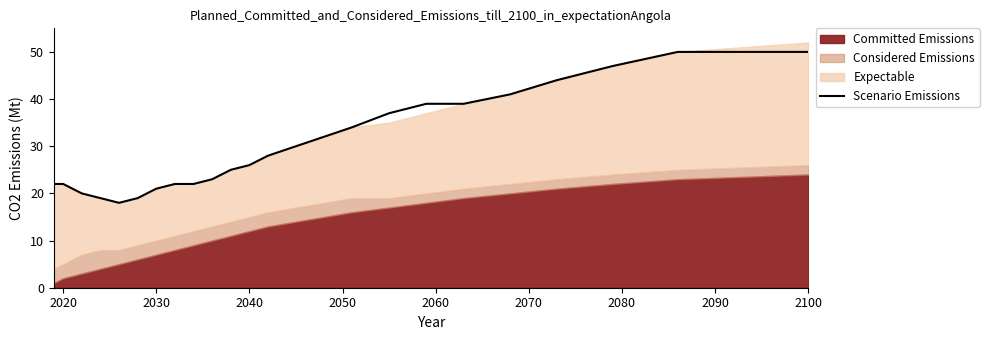

Is it true that the value at 2050 is 19?

True